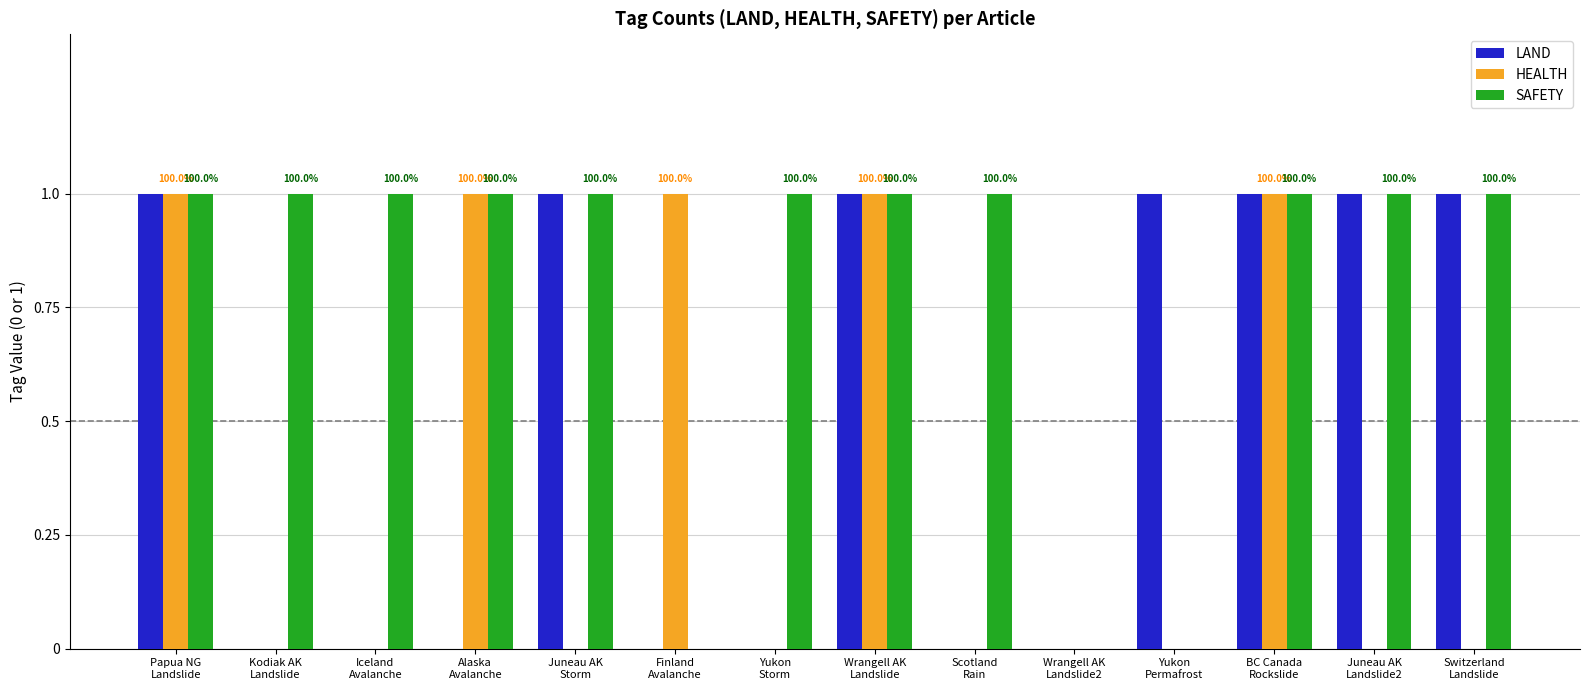

What are all the series names shown in the legend?

LAND, HEALTH, SAFETY